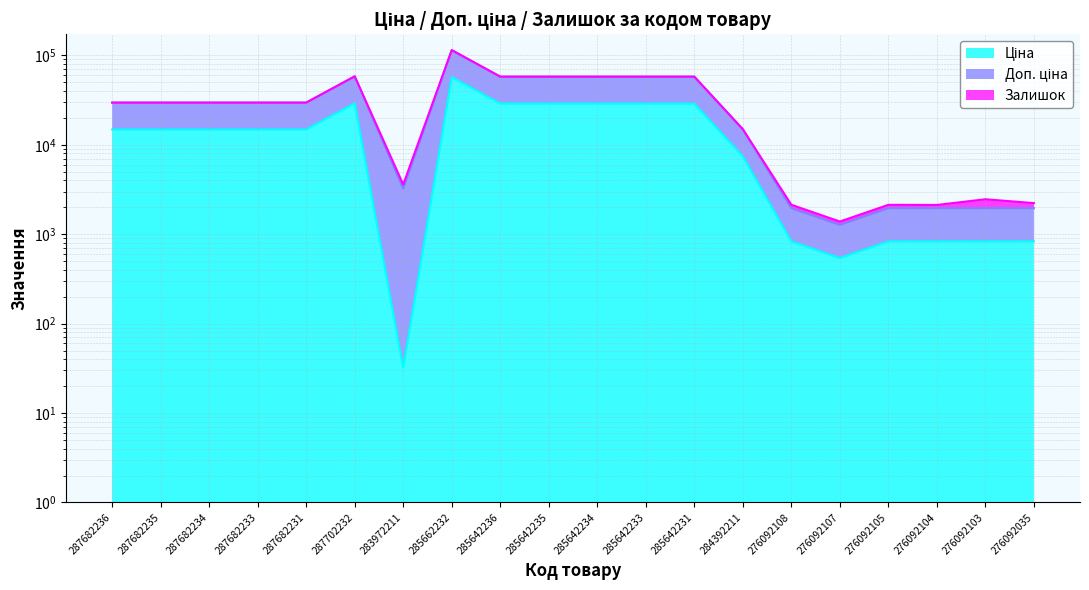

What position from the left is 285642234?

11